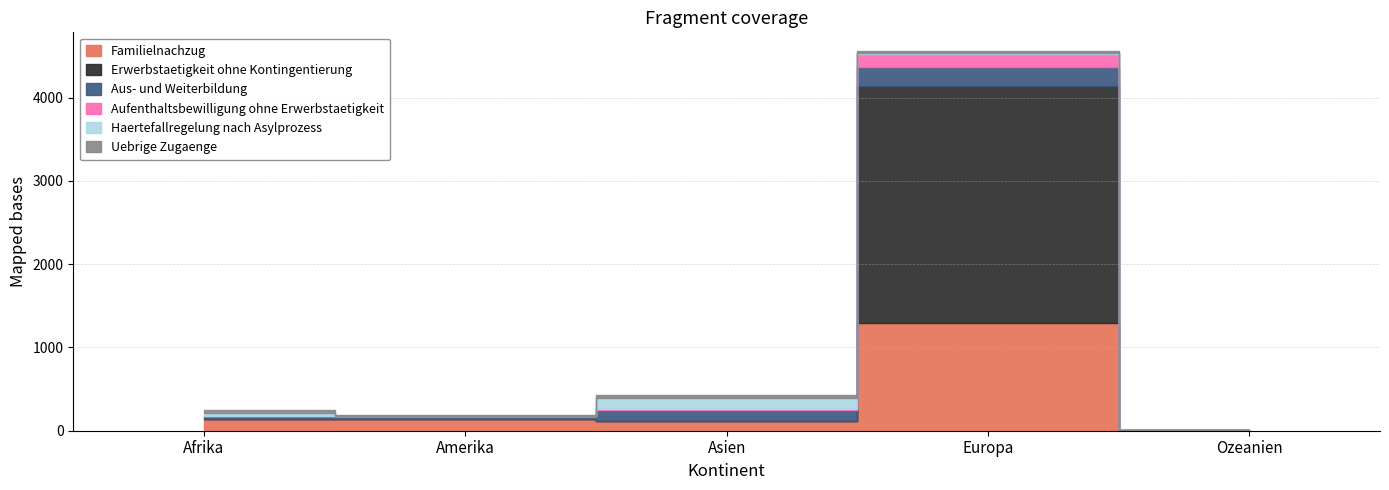

What is the value of the Familielnachzug point at the 3rd from the left?

112